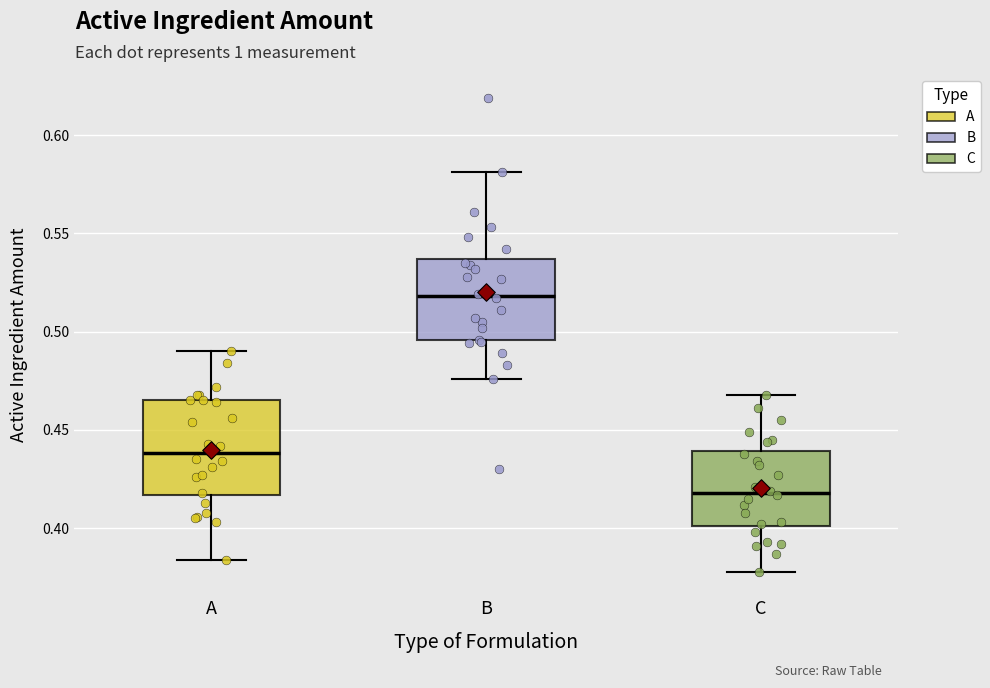

Which box has the lowest median line?

C